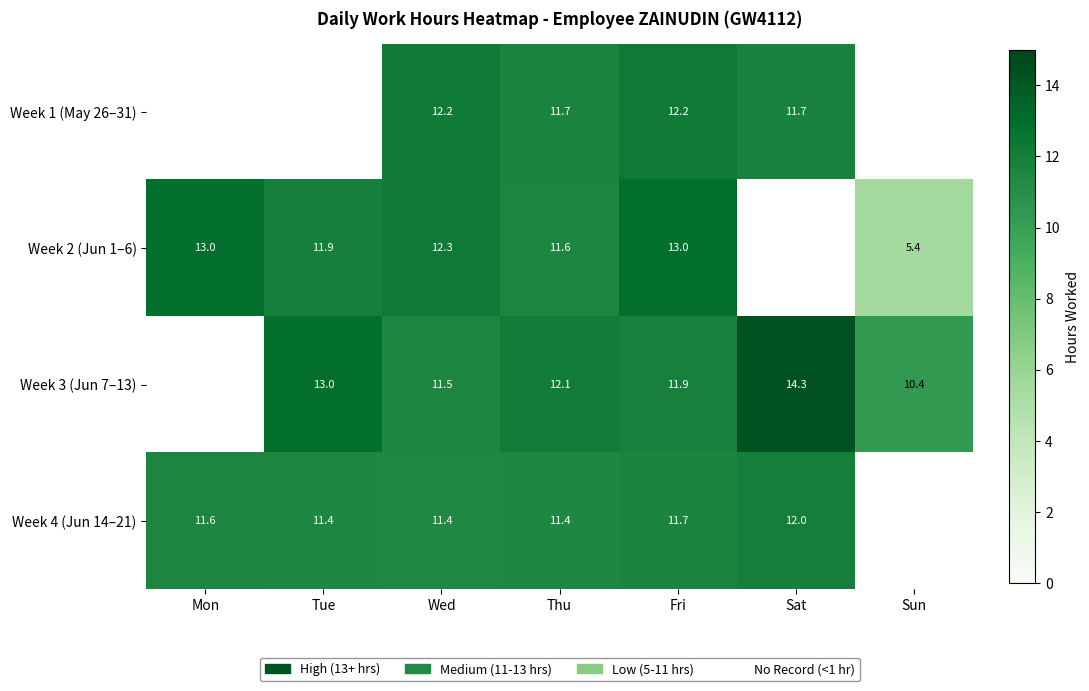

What is the sum of the Week 1 (May 26–31) values at Sat and Thu?

23.4